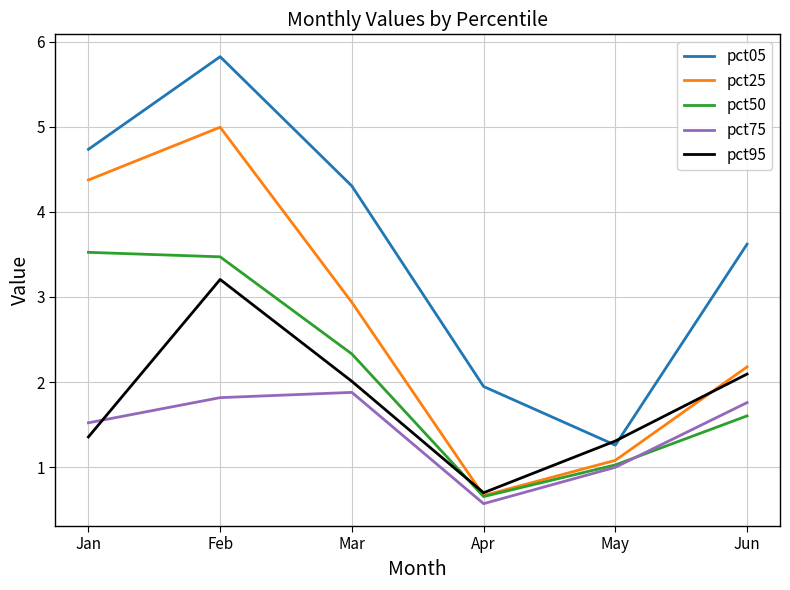

True or false: pct95 has a value of 0.7 at Feb.

False